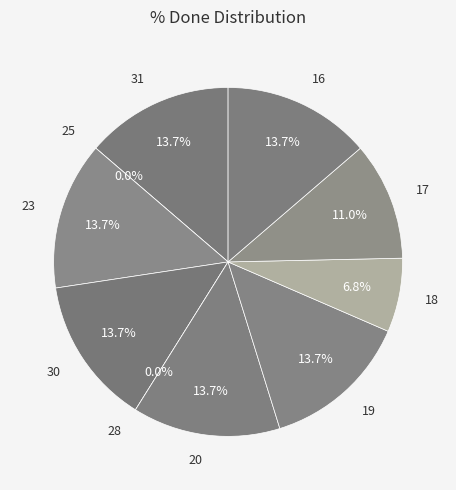

How much of the chart is everything except 20?

86.3%